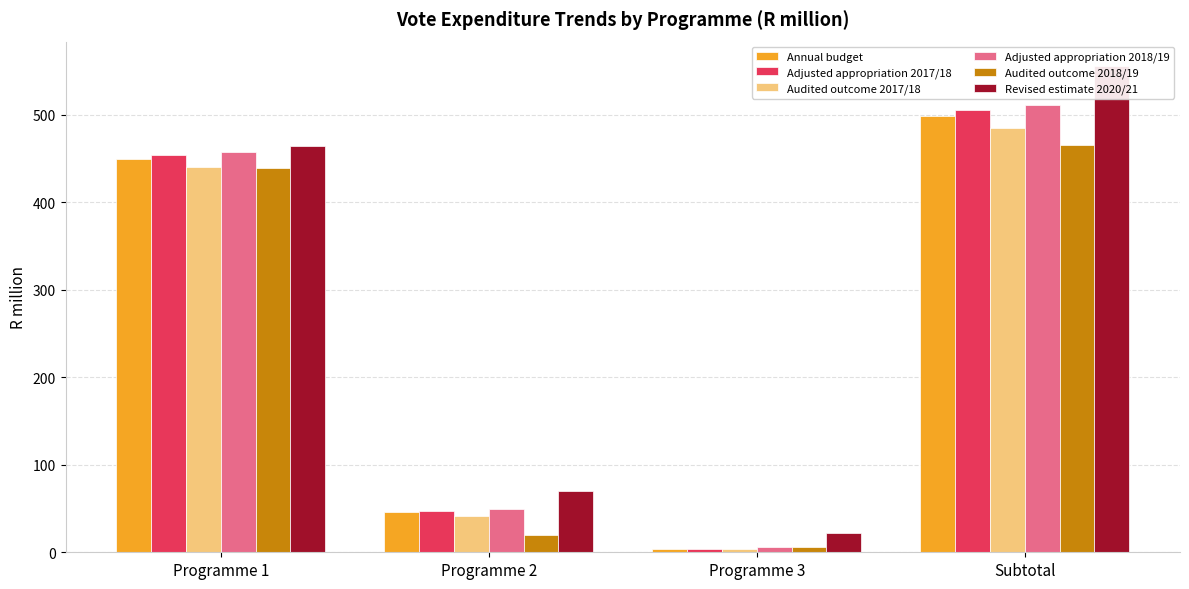

At which category does the chart reach its minimum across all series?

Programme 3